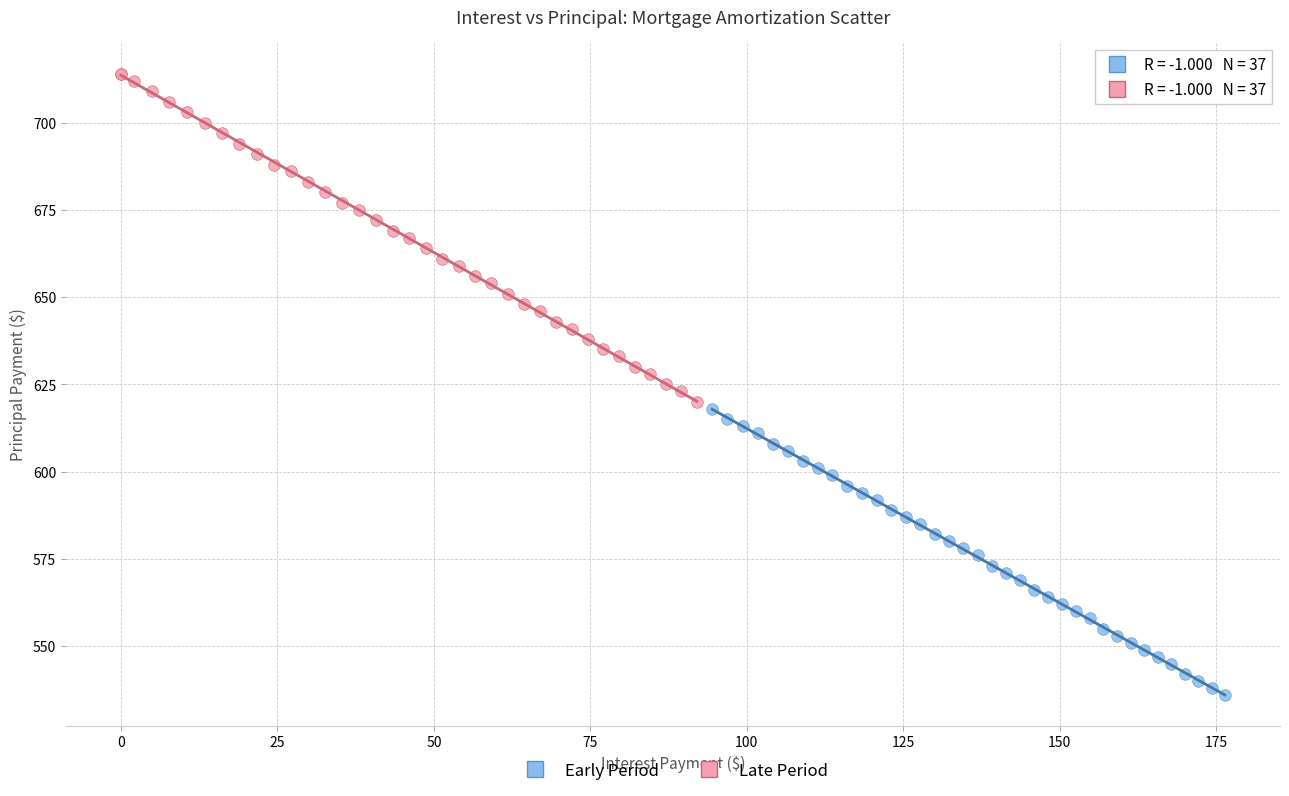

Which series has the widest spread of Y values?

Late Period